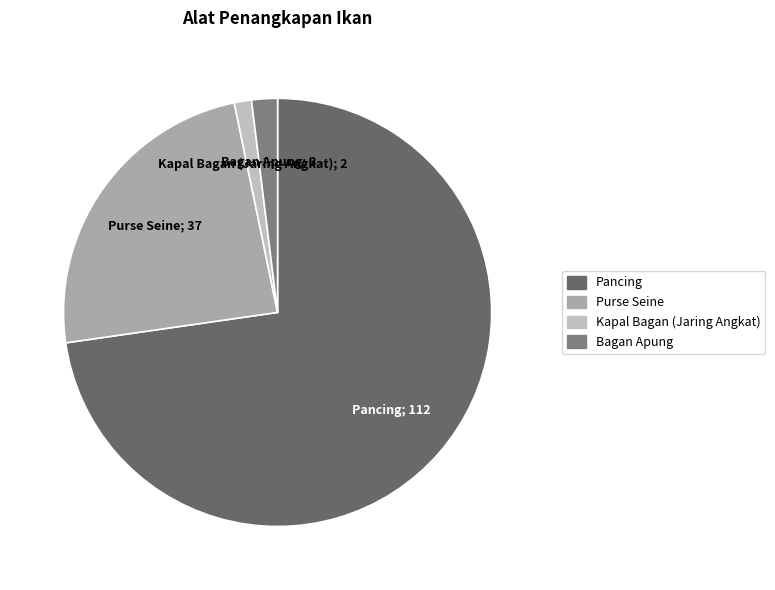

What is the change in value from Kapal Bagan (Jaring Angkat) to Bagan Apung?

+1